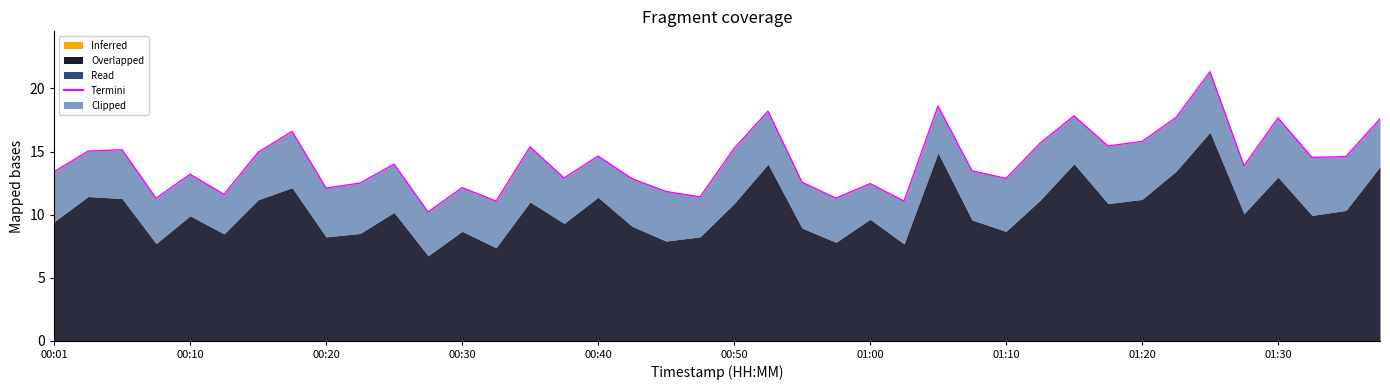

Is it true that the value at 00:40 is 23.2?

False